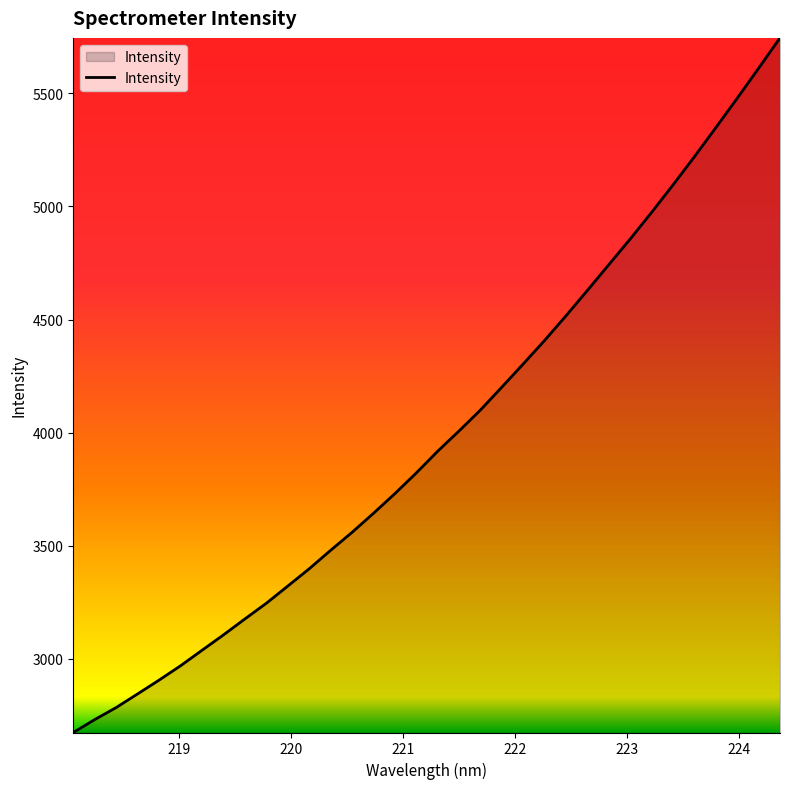

What is the minimum value shown in the chart?

2673.1